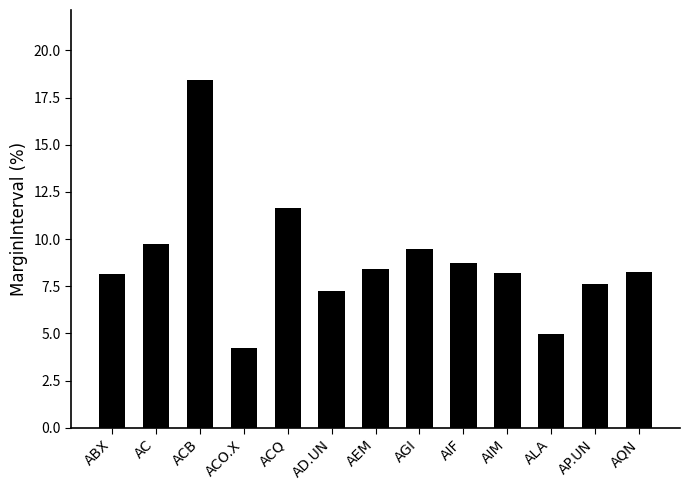

Which label corresponds to the smallest value in the chart?

ACO.X